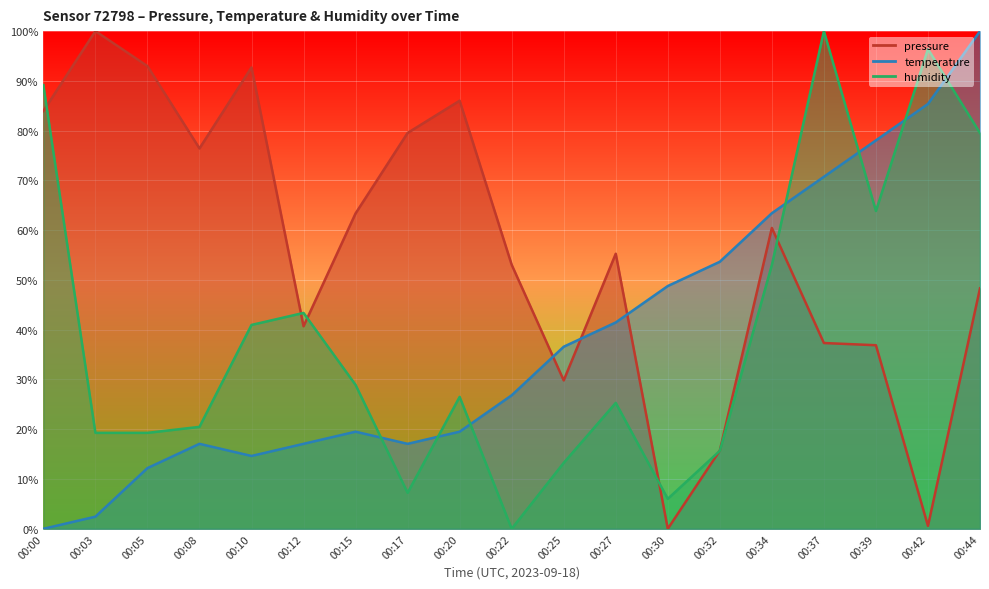

Reading right to left, what are all the values shown in this chart?

pressure: 00:44=48.3	00:42=0.6	00:39=36.9	00:37=37.3	00:34=60.5	00:32=15.7	00:30=0.0	00:27=55.3	00:25=29.8	00:22=53.1	00:20=86.0	00:17=79.5	00:15=63.4	00:12=40.7	00:10=92.7	00:08=76.4	00:05=93.0	00:03=100.0	00:00=83.9
temperature: 00:44=100.0	00:42=85.4	00:39=78.0	00:37=70.7	00:34=63.4	00:32=53.7	00:30=48.8	00:27=41.5	00:25=36.6	00:22=26.8	00:20=19.5	00:17=17.1	00:15=19.5	00:12=17.1	00:10=14.6	00:08=17.1	00:05=12.2	00:03=2.4	00:00=0.0
humidity: 00:44=79.5	00:42=96.4	00:39=63.9	00:37=100.0	00:34=53.0	00:32=15.7	00:30=6.0	00:27=25.3	00:25=13.3	00:22=0.0	00:20=26.5	00:17=7.2	00:15=28.9	00:12=43.4	00:10=41.0	00:08=20.5	00:05=19.3	00:03=19.3	00:00=89.2